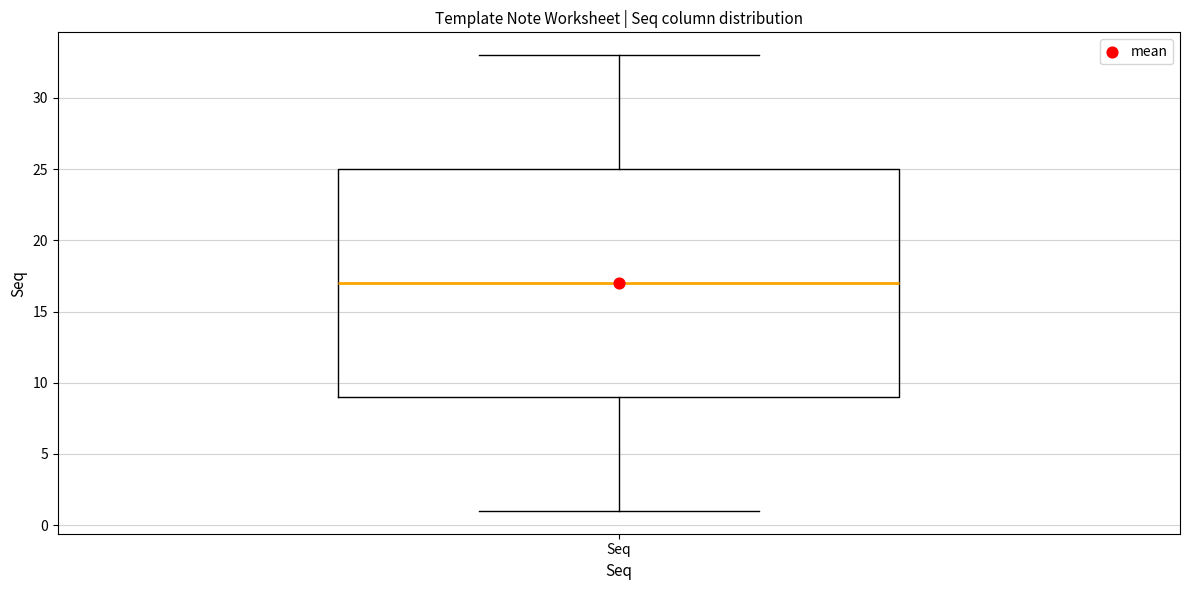

Where does the upper whisker of the box for Seq end on the y-axis? The values are not printed on the chart, so give them approximately, as read against the axis.

33